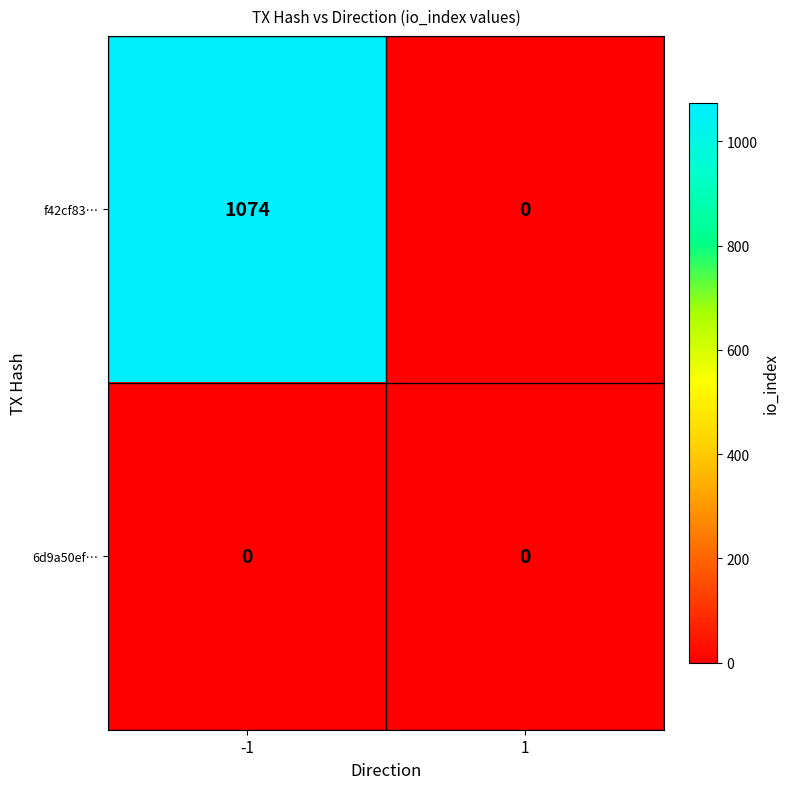

Between -1 and 1, which series saw the biggest shift?

f42cf83…